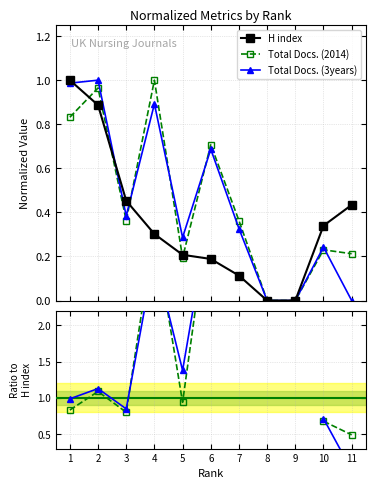

Is it true that Total Docs. (2014) equals 1.0 at 2?

True